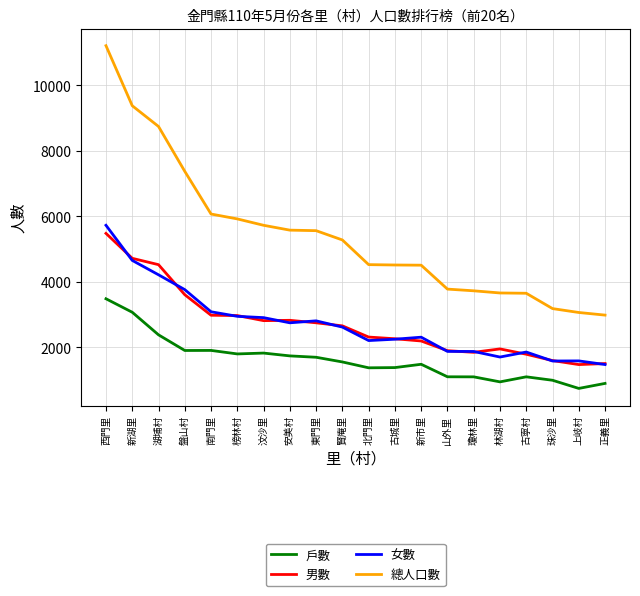

What is the minimum value for 男數?

1478